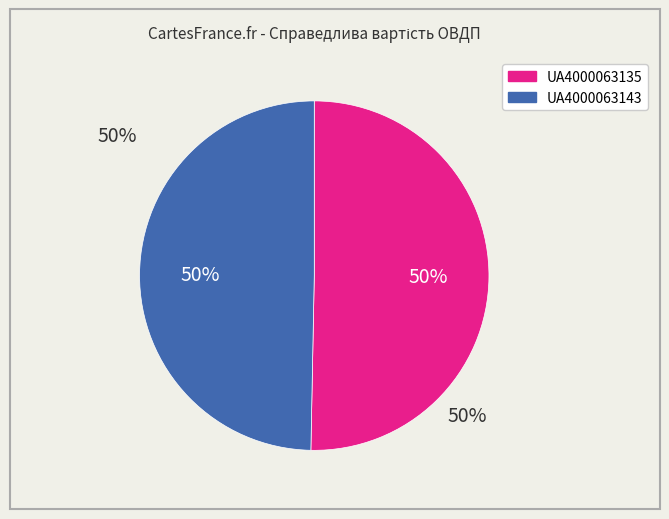

Count the number of slices in the pie.

2